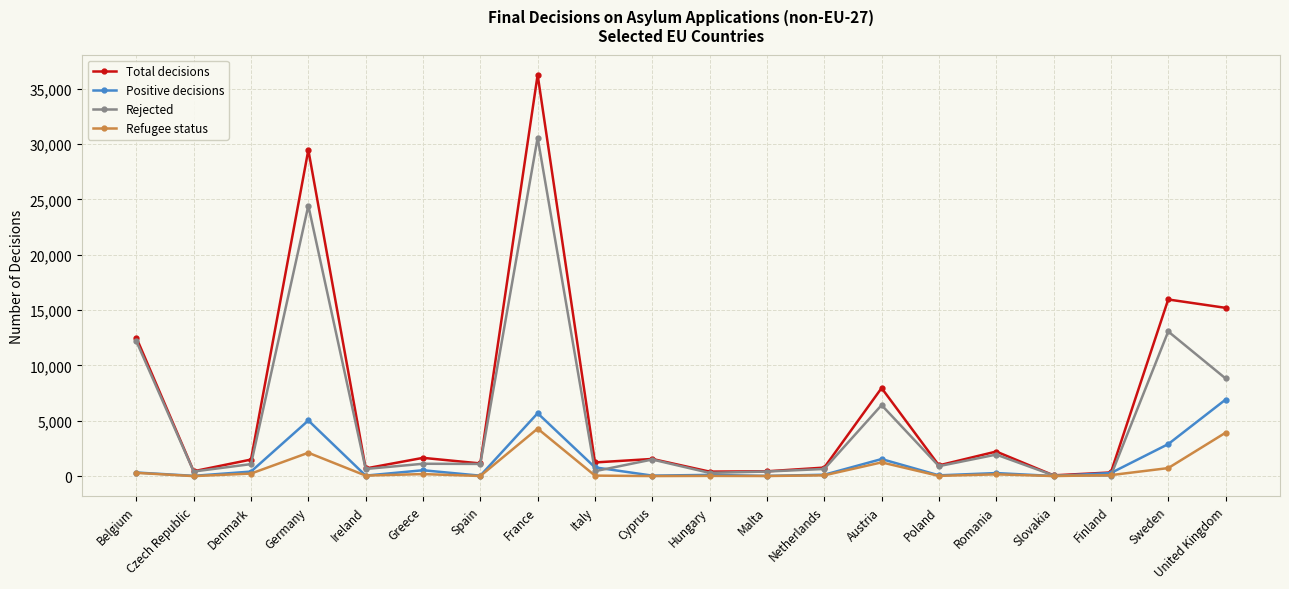

The Total decisions series shows 7955 at Austria. True or false?

True